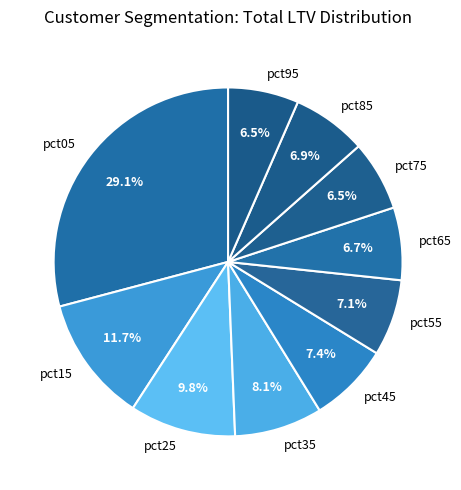

Does any single category account for the majority?

No